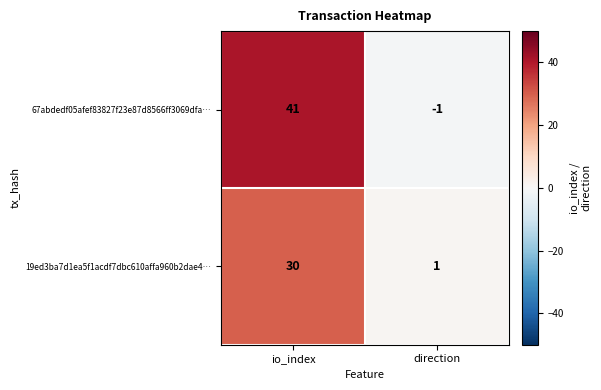

What is the minimum value shown in the chart?

-1